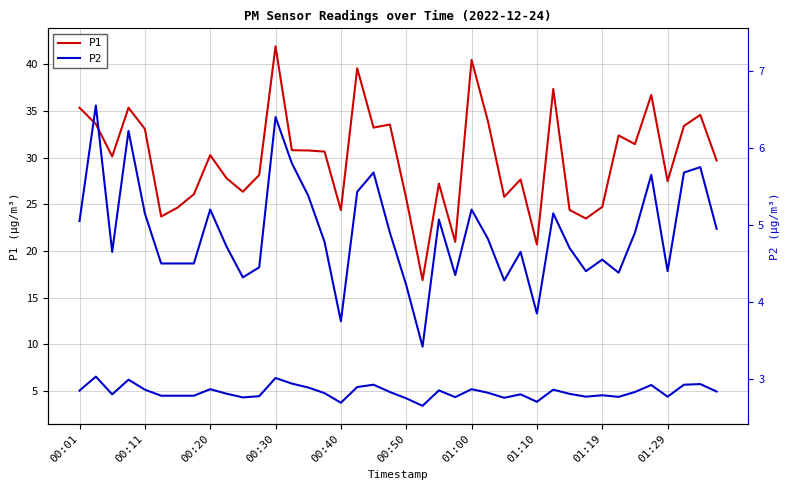

Which category has the lowest value across all series?

21